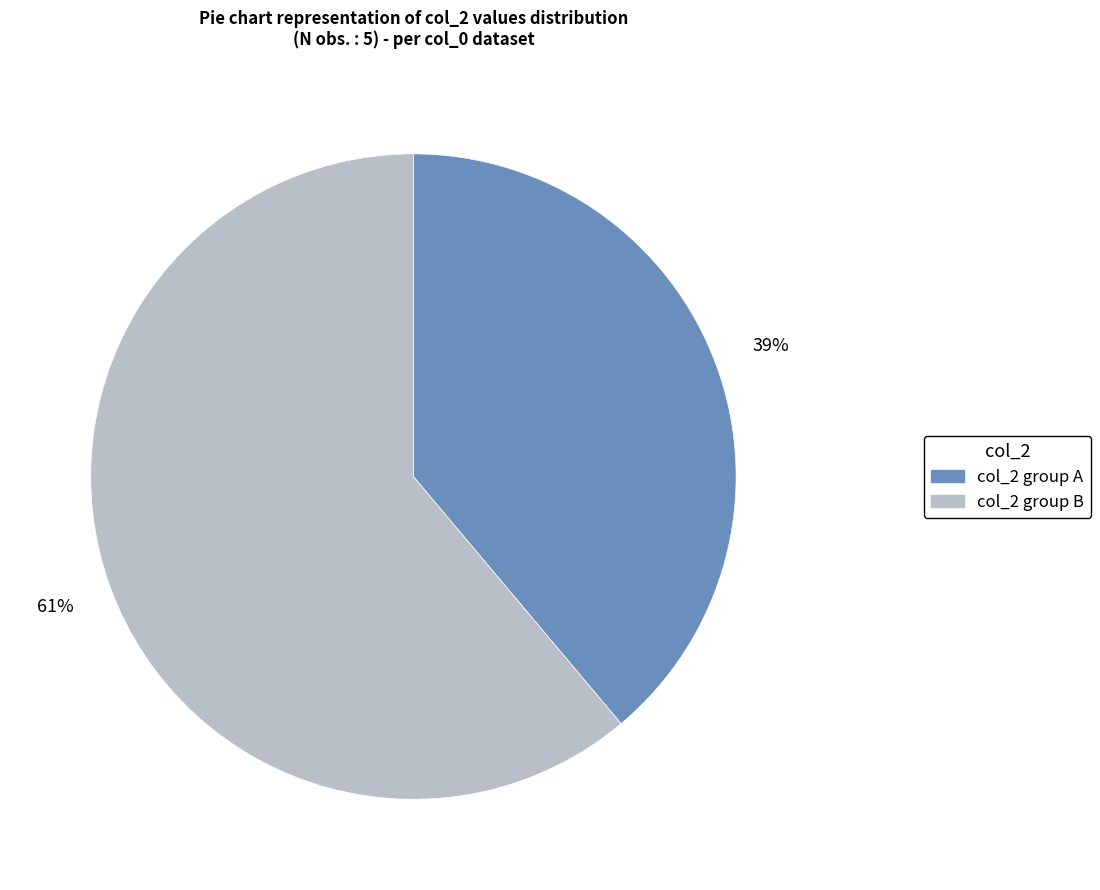

Is there any slice that represents more than half of the pie?

Yes